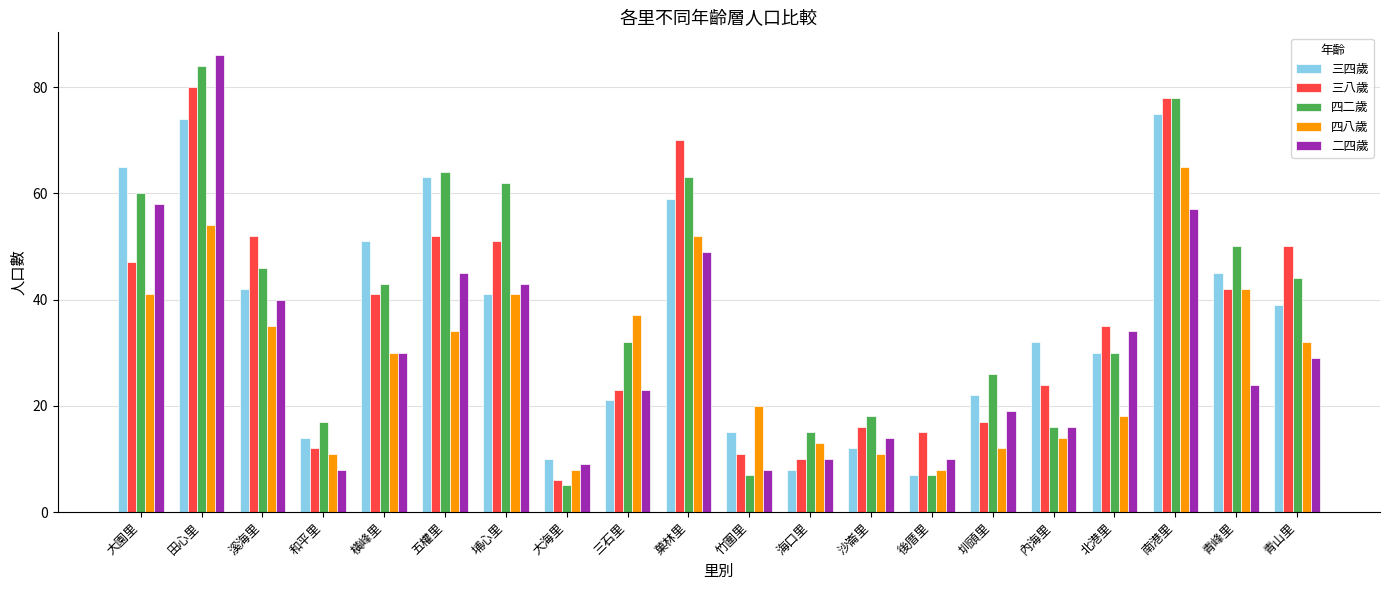

Rank the series by their maximum value, from lowest to highest.

四八歲, 三四歲, 三八歲, 四二歲, 二四歲